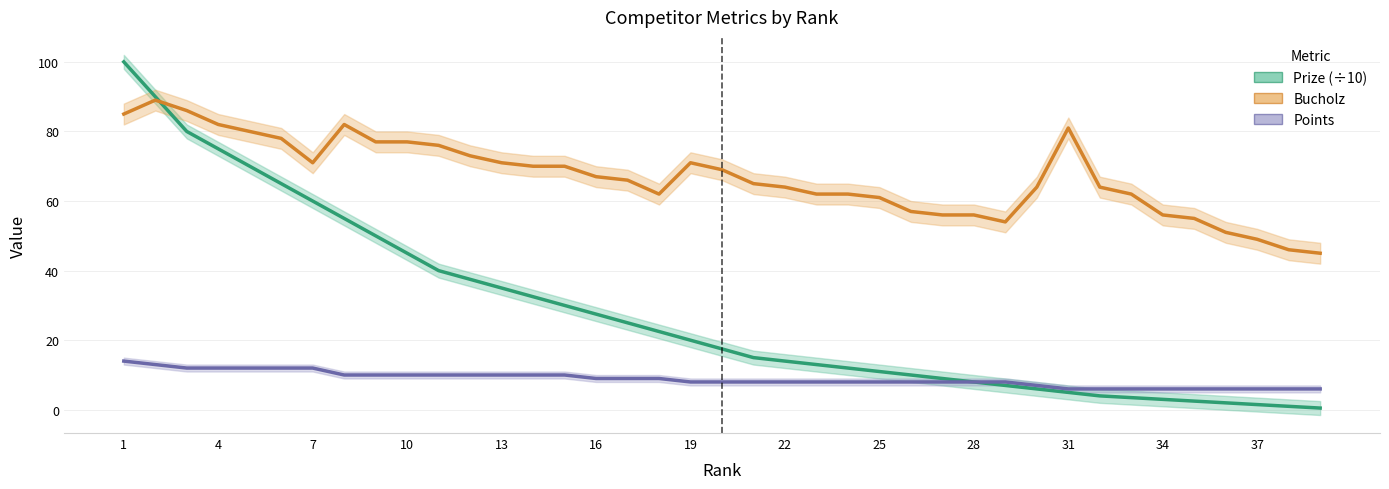

Read the Prize (÷10) value at 34.

3.0